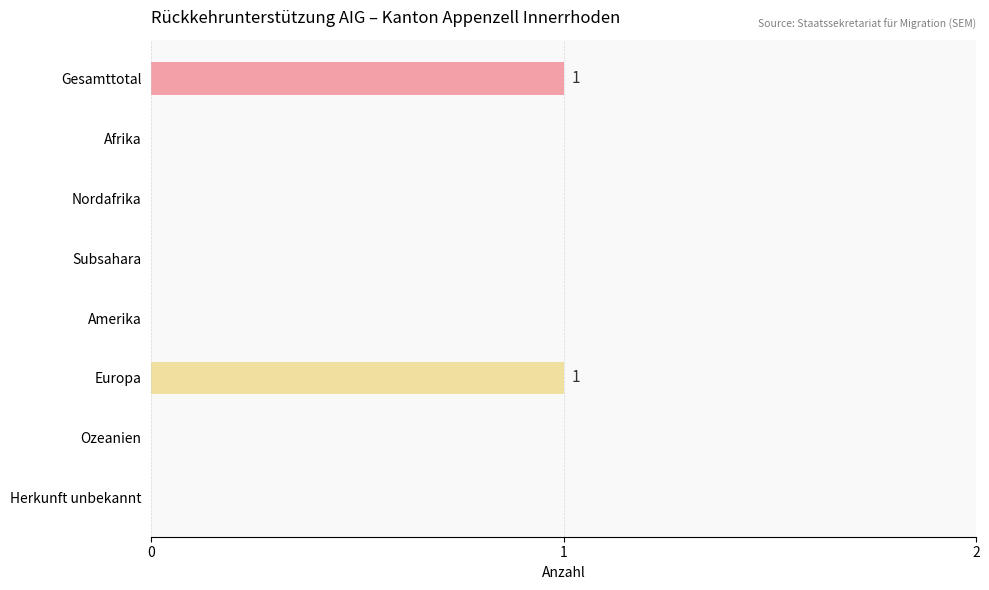

True or false: the data shows 0 at Ozeanien.

True